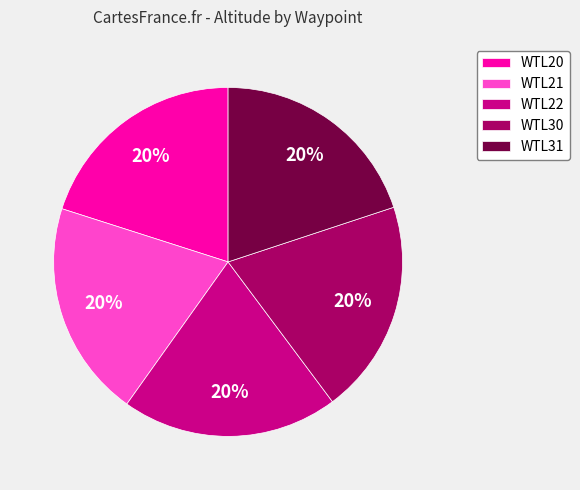

What is the ratio of the value at WTL31 to the value at WTL30?

1.0